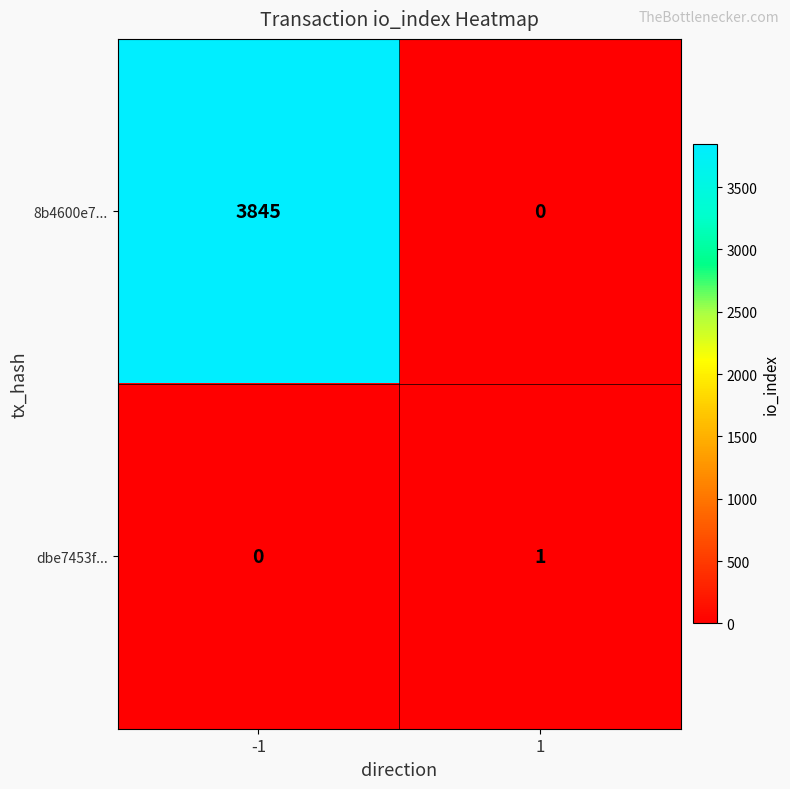

What is the greatest value displayed?

3845